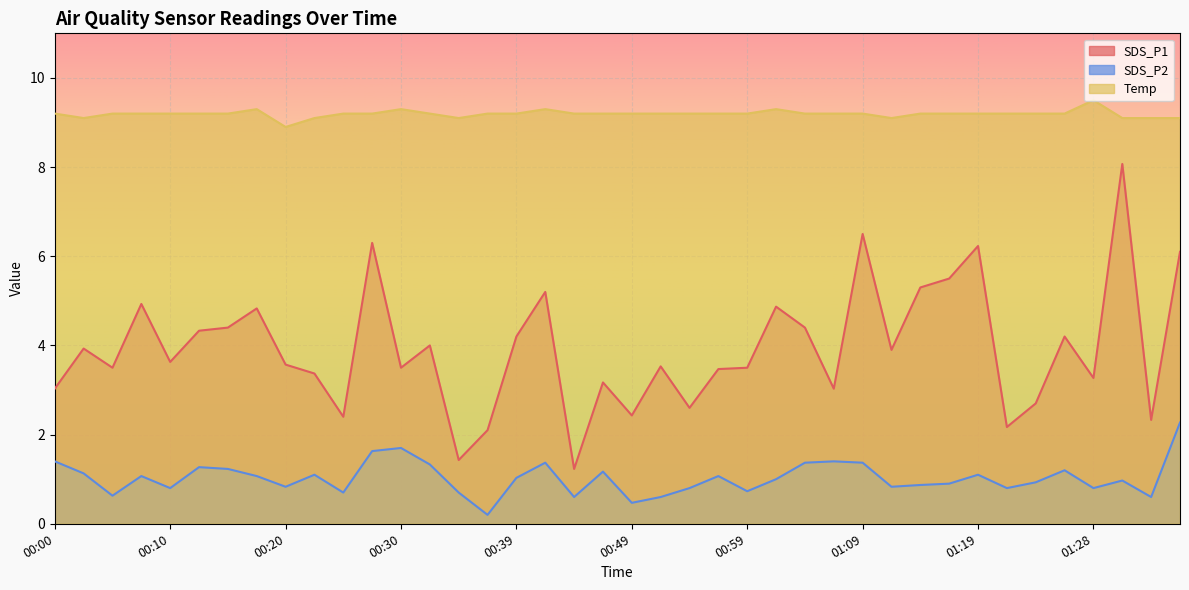

The Temp series shows 9.1 at 01:36. True or false?

True